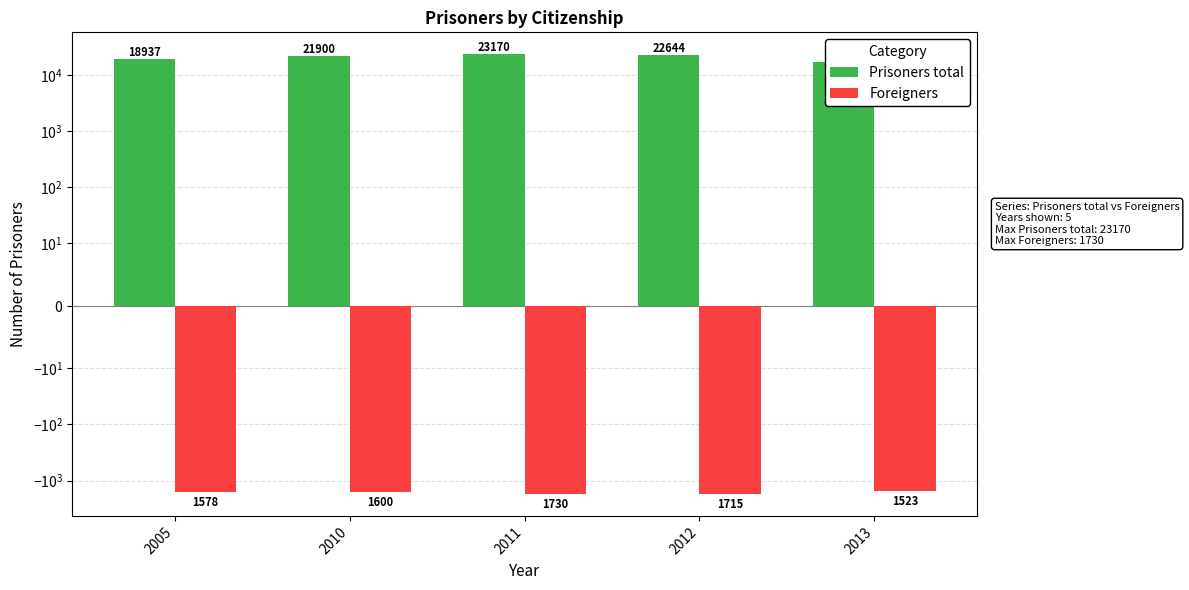

Rank the categories by Prisoners total value from highest to lowest.

2011, 2012, 2010, 2005, 2013